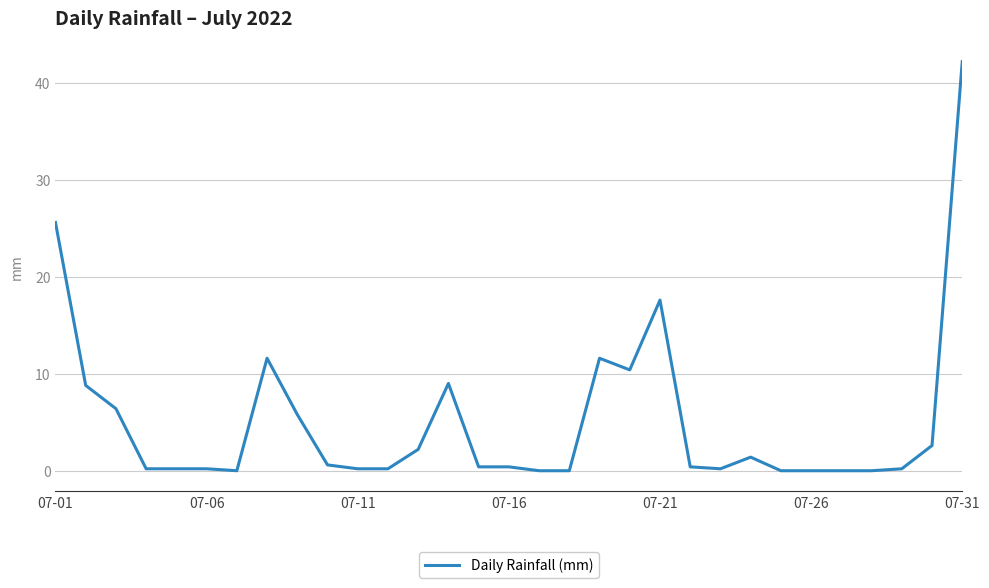

What is the difference between the maximum and minimum values?

42.2